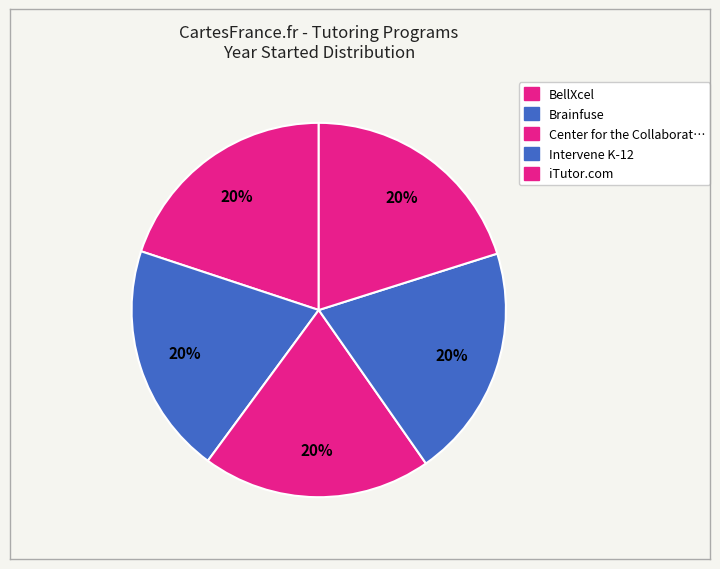

How many segments does this pie chart have?

5